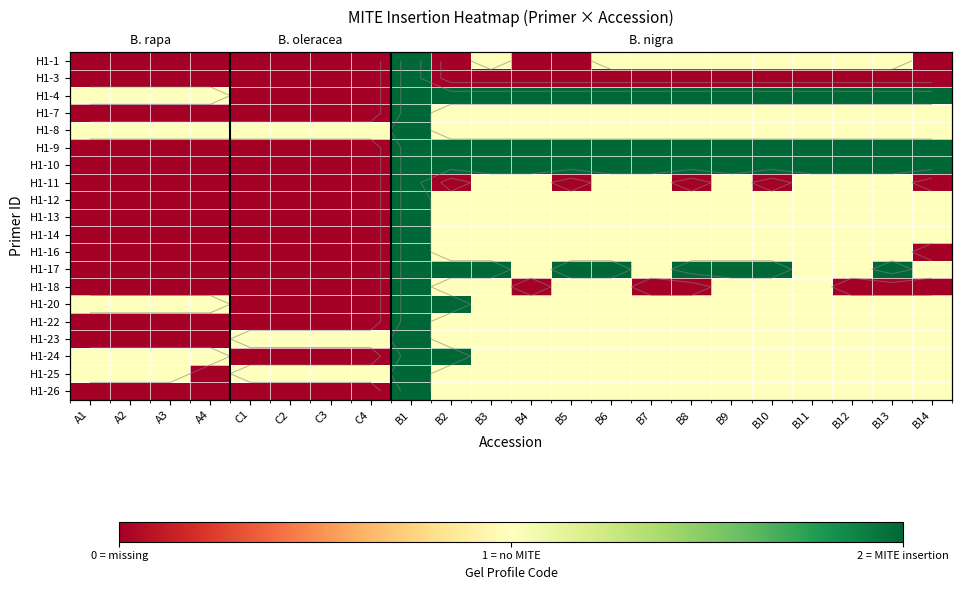

At which category is the sum across all series the highest?

B1